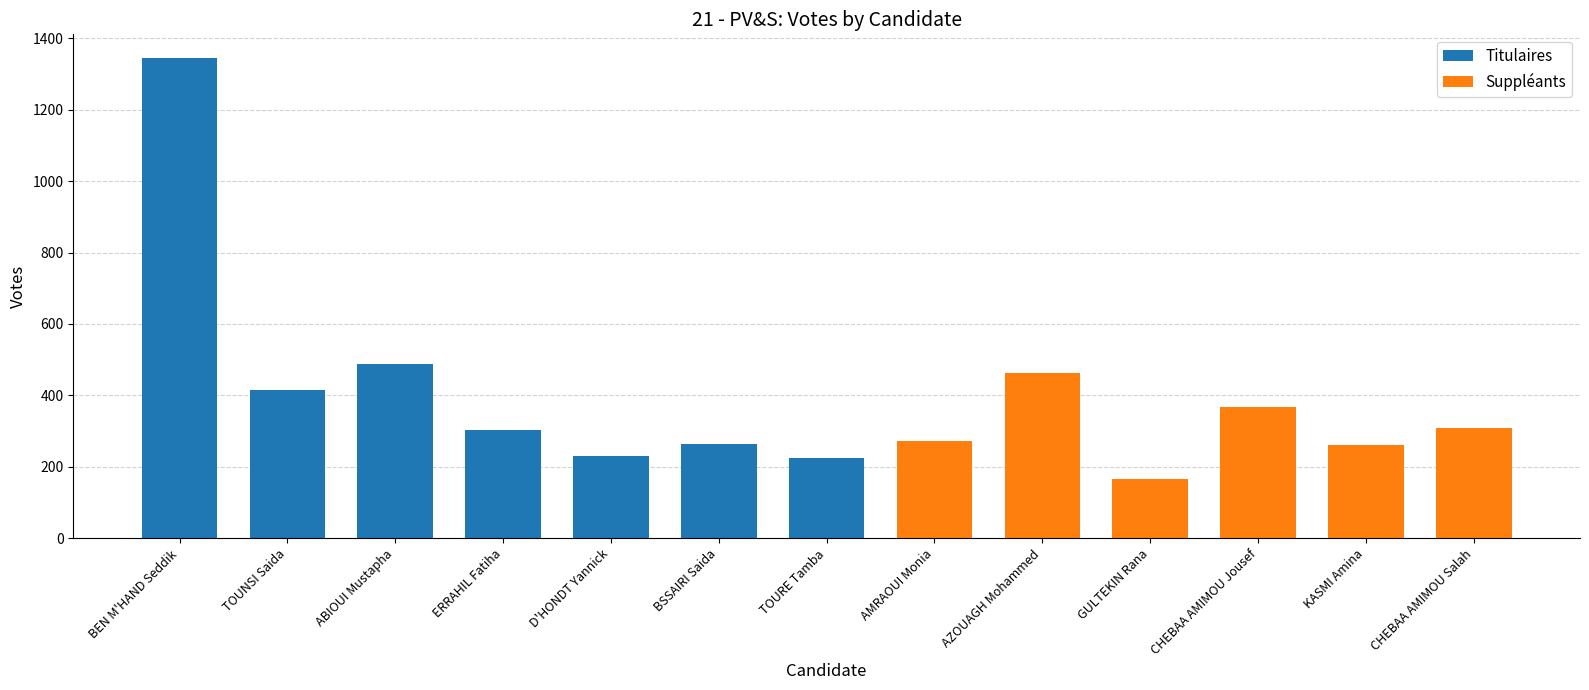

The Suppléants series shows 260 at 4. True or false?

True